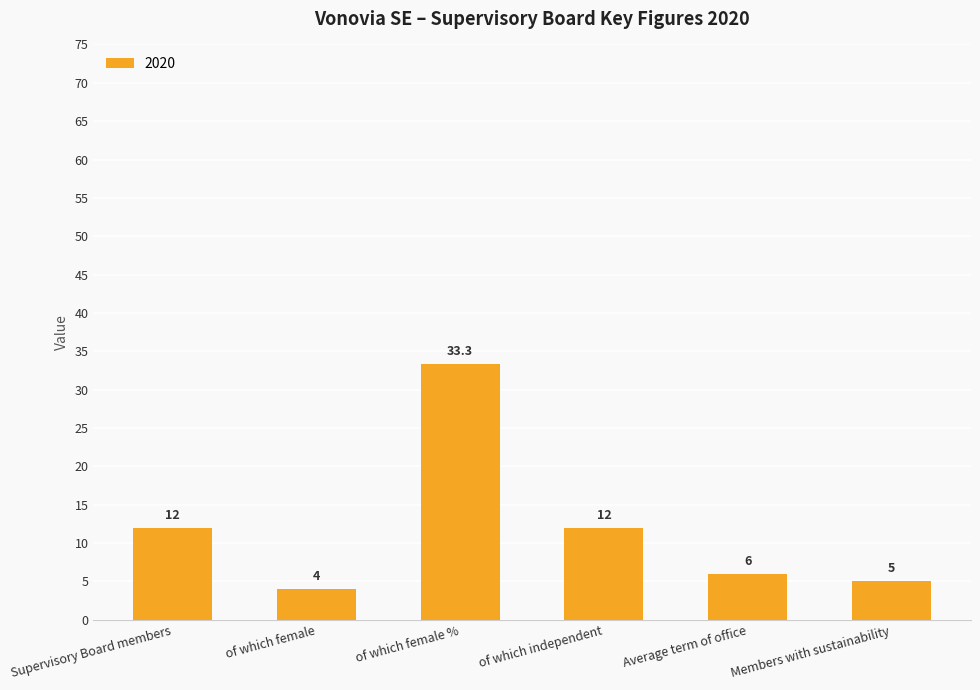

Reading left to right, list all the values displayed in this chart.

12.0	4.0	33.3	12.0	6.0	5.0